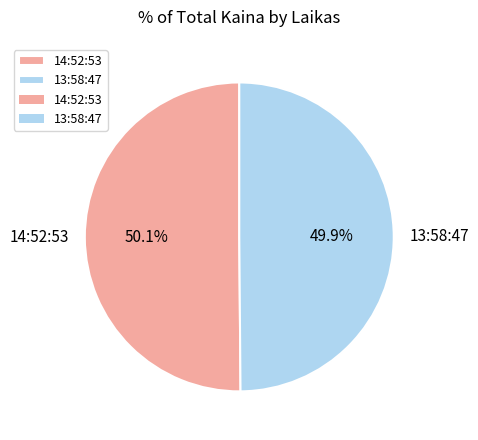

To the nearest percent, what is the combined percentage of 14:52:53 and 13:58:47?

100%